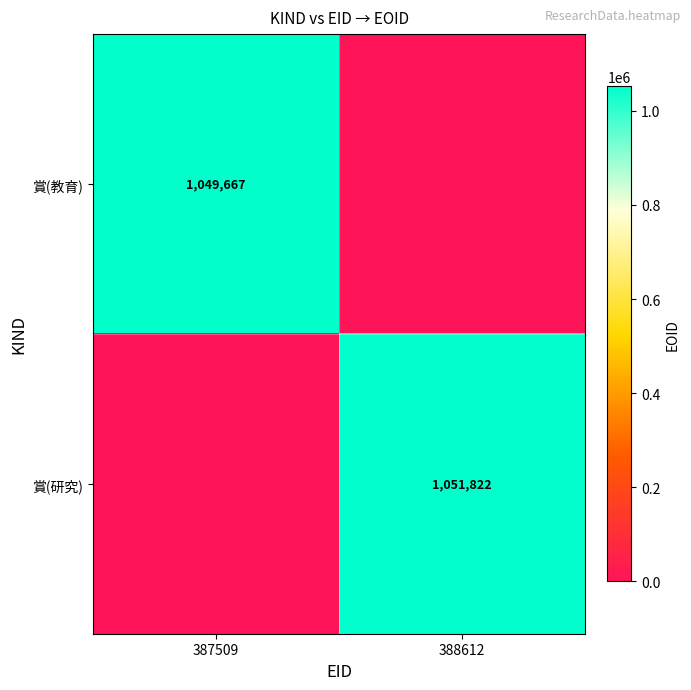

The value of 賞(研究) at 388612 is 1762818. True or false?

False